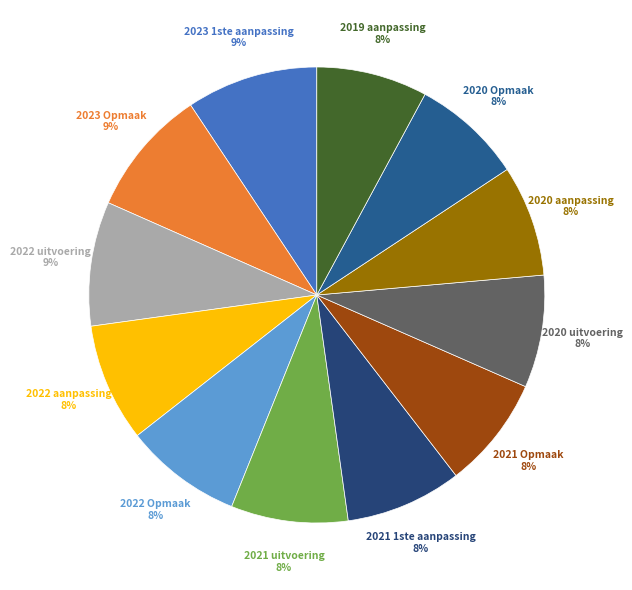

What is the largest slice in the pie chart?

2023 1ste aanpassing